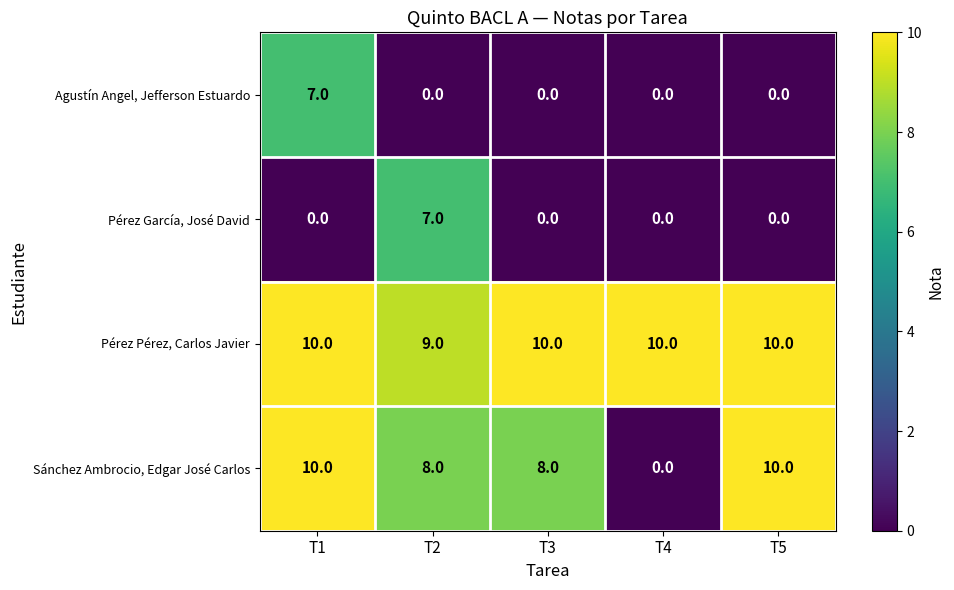

The Pérez Pérez, Carlos Javier series shows 5 at T5. True or false?

False